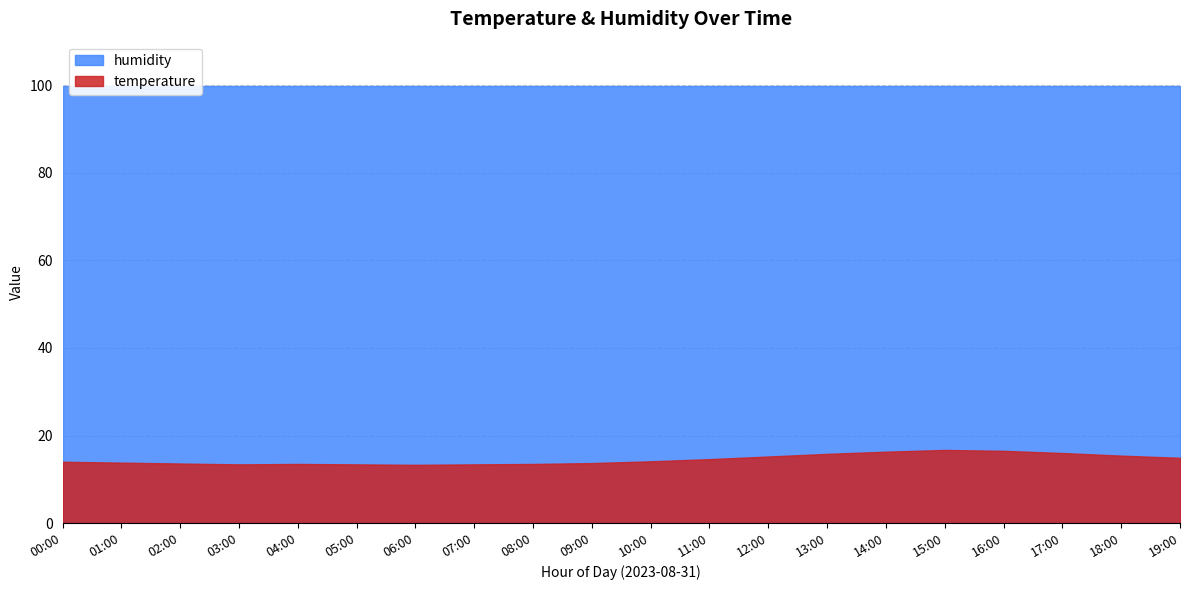

Between 13:00 and 18:00, which is larger?

13:00